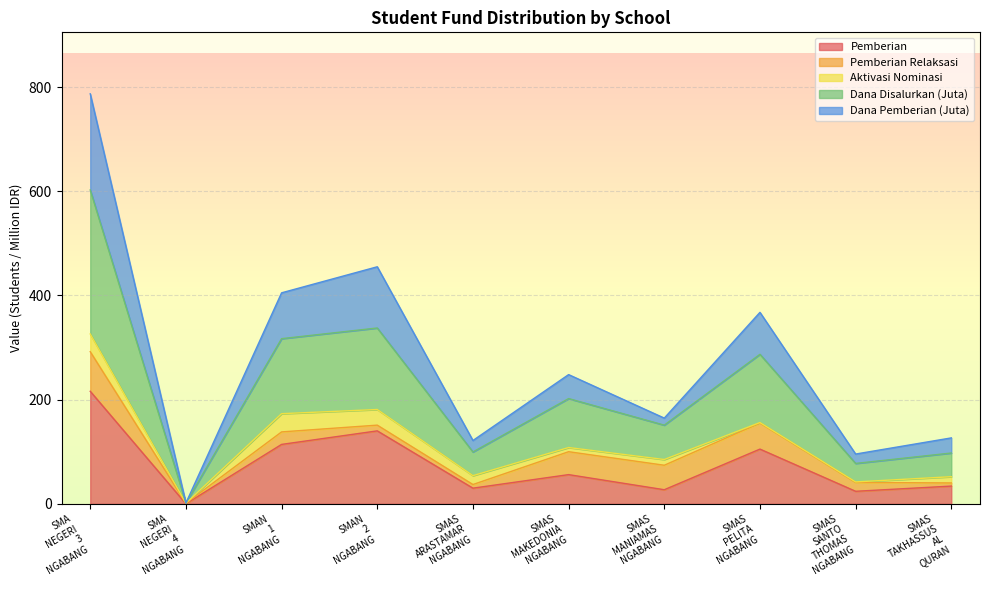

What is the maximum value for Pemberian?

216.0